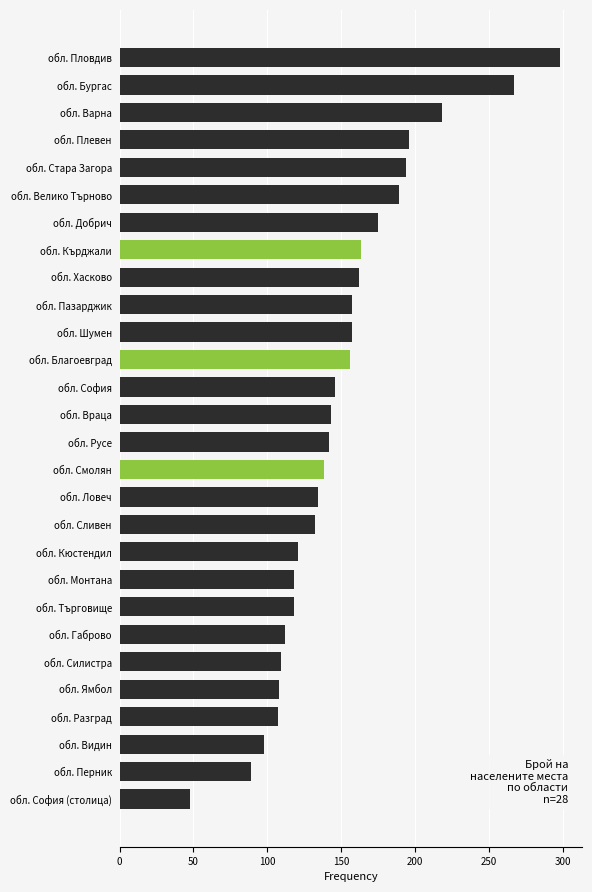

Approximately how many times larger is the value at обл. Стара Загора compared to обл. Ямбол?

1.8